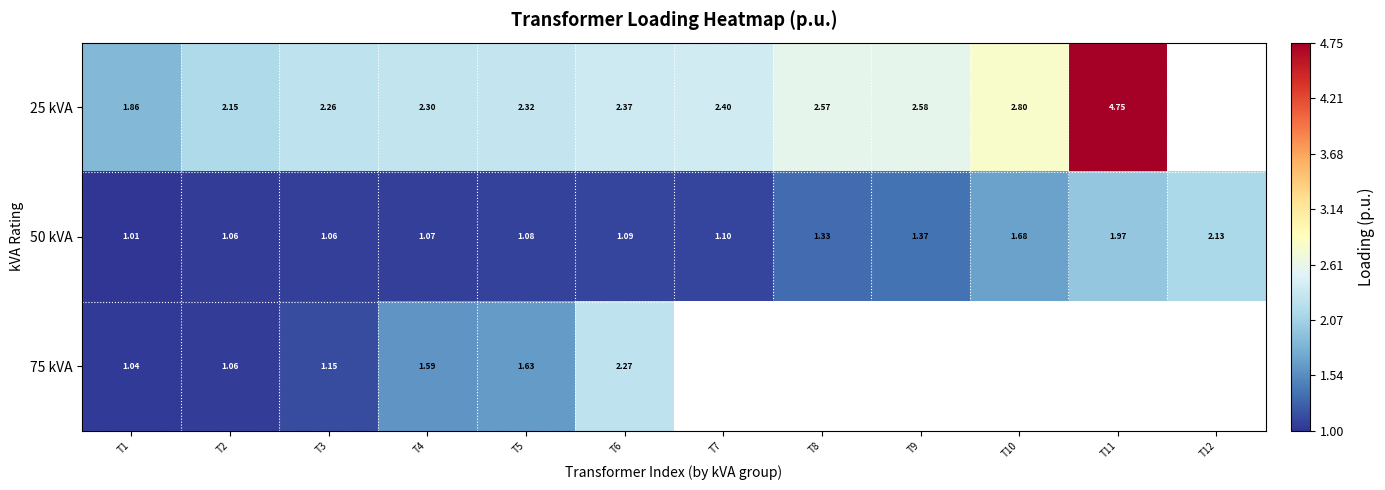

List the series in order of their peak value, lowest first.

50 kVA, 75 kVA, 25 kVA